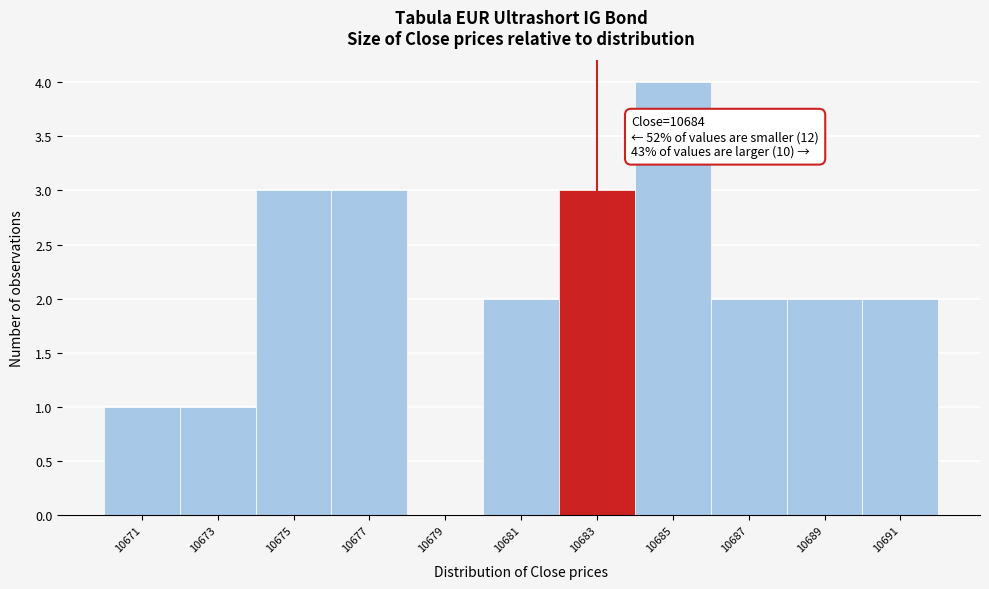

Reading left to right, transcribe all the data shown in this chart.

10671=1	10673=1	10675=3	10677=3	10679=0	10681=2	10683=3	10685=4	10687=2	10689=2	10691=2